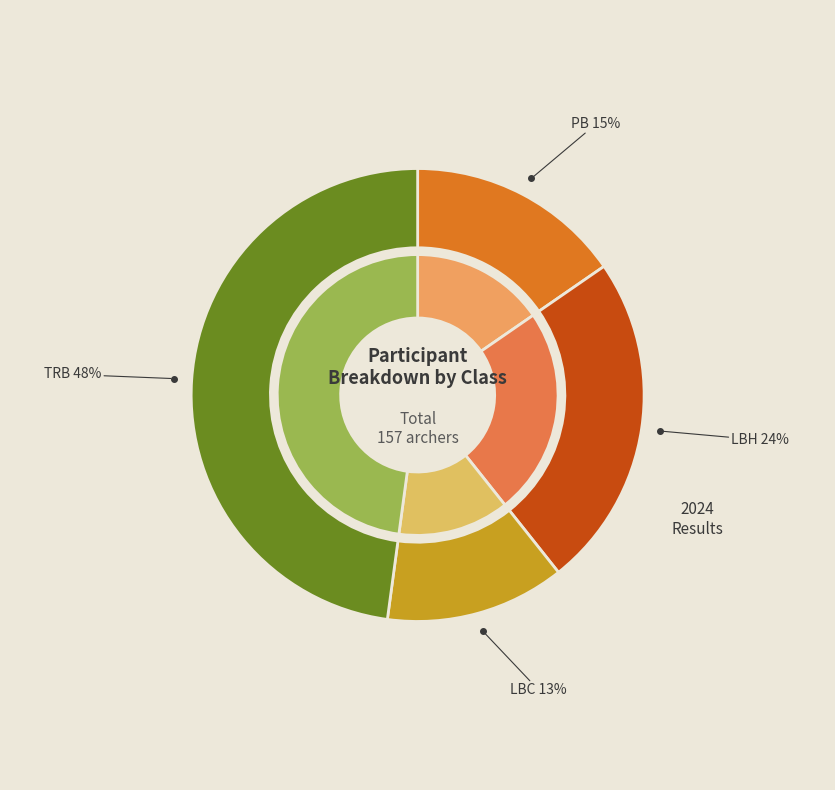

True or false: LBH accounts for 33% of the total.

False